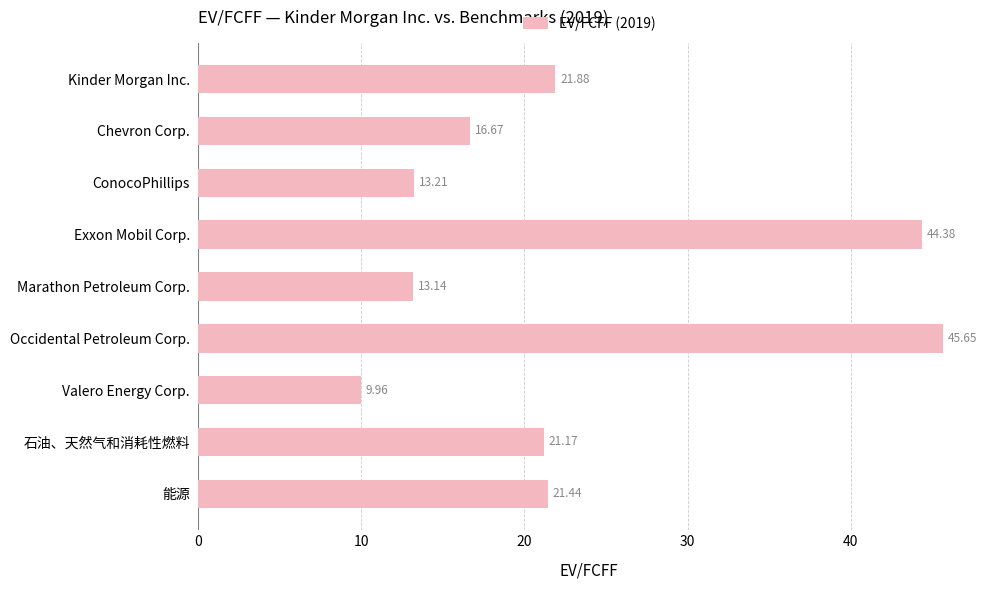

List the labels in order of value, largest first.

Occidental Petroleum Corp., Exxon Mobil Corp., Kinder Morgan Inc., 能源, 石油、天然气和消耗性燃料, Chevron Corp., ConocoPhillips, Marathon Petroleum Corp., Valero Energy Corp.